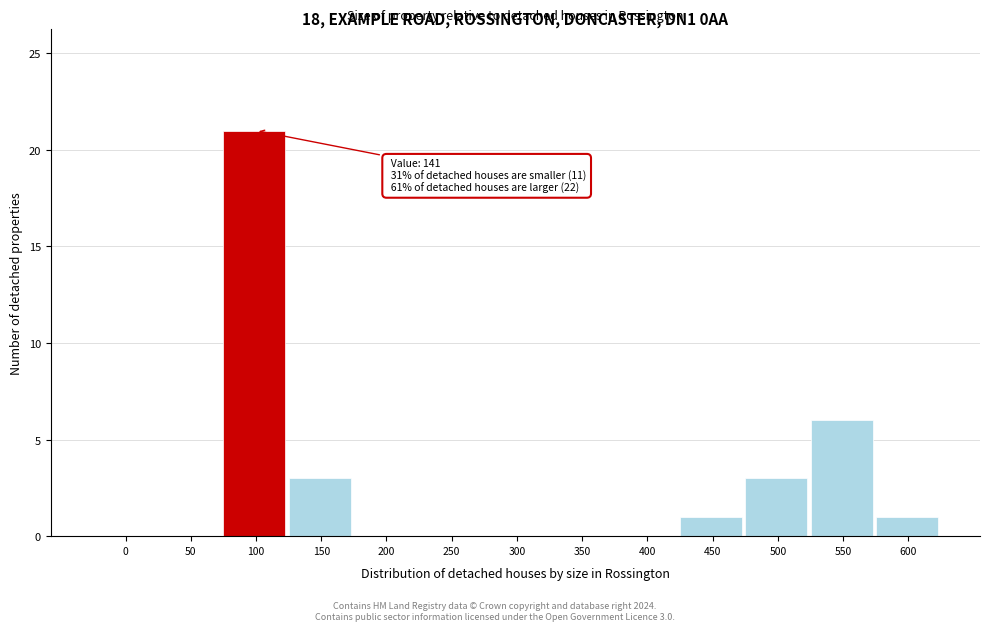

Reading right to left, list all the values displayed in this chart.

600=1	550=6	500=3	450=1	400=0	350=0	300=0	250=0	200=0	150=3	100=21	50=0	0=0